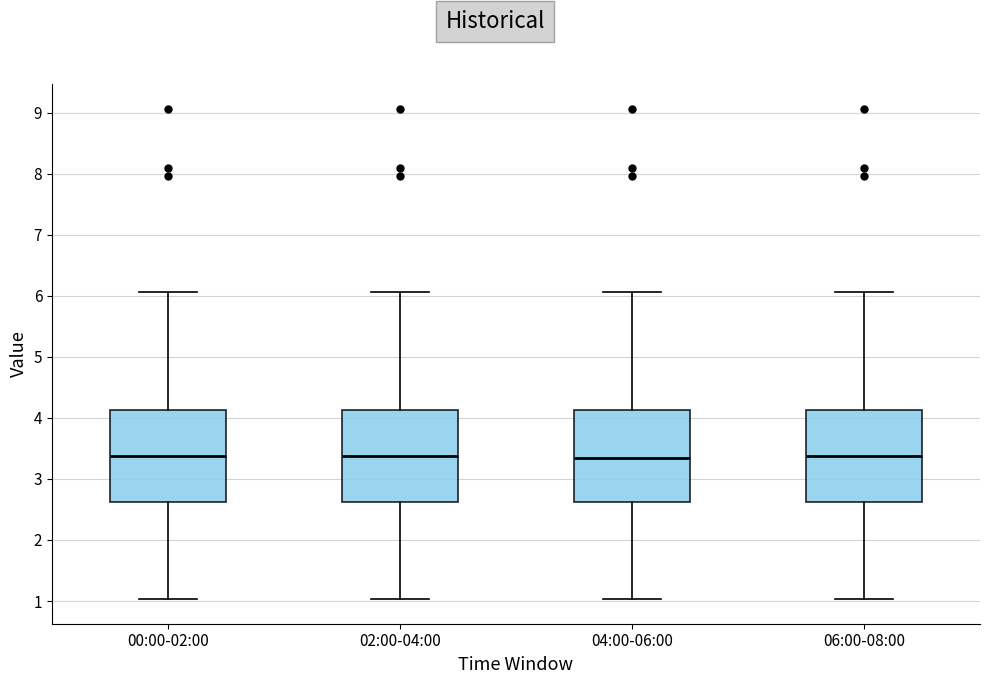

Reading left to right, transcribe this box plot: for each box, give where its median line is, the range the box spans, and where its two whiskers end, as read against the y-axis. The values are not printed on the chart, so give them approximately, as read against the axis.

00:00-02:00: median 3.4, box 2.6 to 4.1, whiskers 1.0 to 6.1
02:00-04:00: median 3.4, box 2.6 to 4.1, whiskers 1.0 to 6.1
04:00-06:00: median 3.4, box 2.6 to 4.1, whiskers 1.0 to 6.1
06:00-08:00: median 3.4, box 2.6 to 4.1, whiskers 1.0 to 6.1